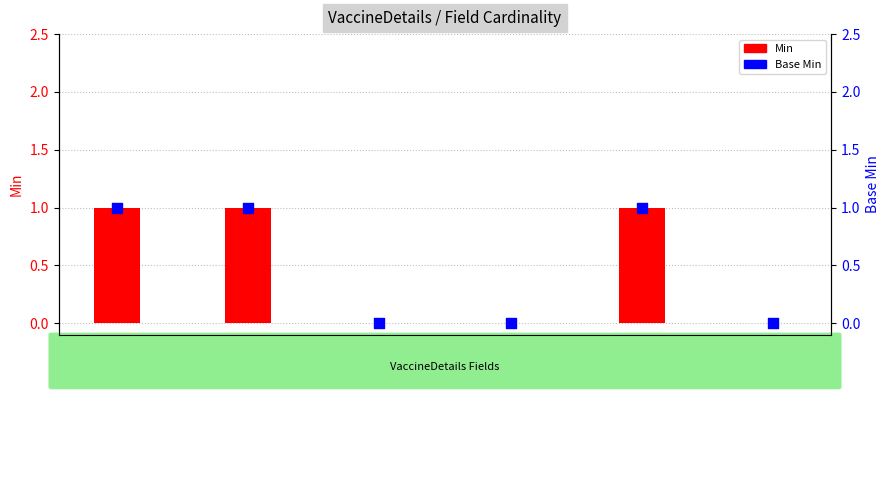

Which series has the largest total across all categories?

Min